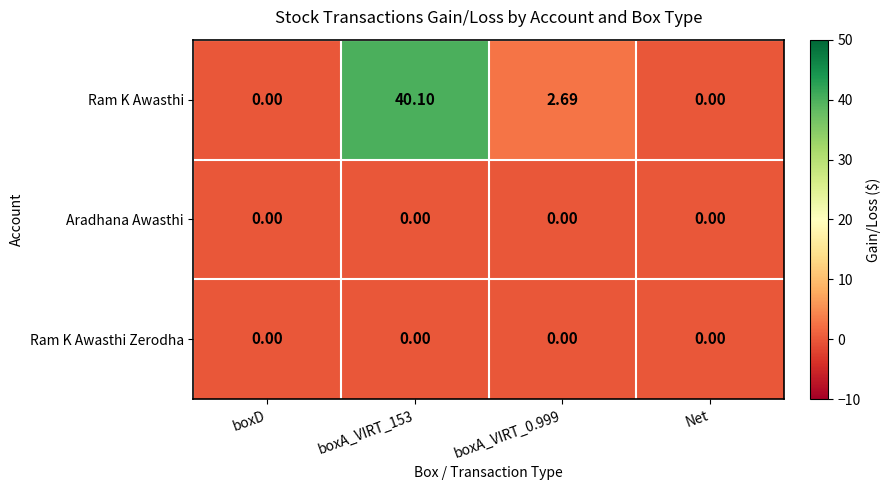

Which series has the widest spread of values?

Ram K Awasthi